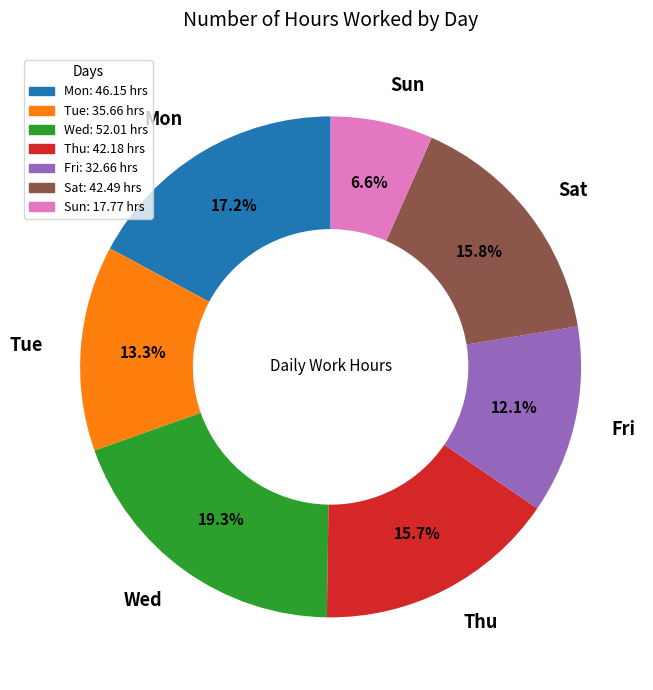

True or false: Tue accounts for 6% of the total.

False